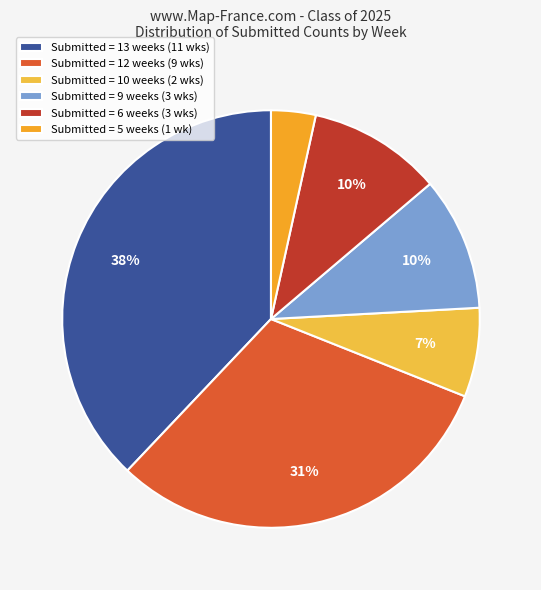

What is the smallest slice in the pie chart?

Submitted = 5 weeks (1 wk)